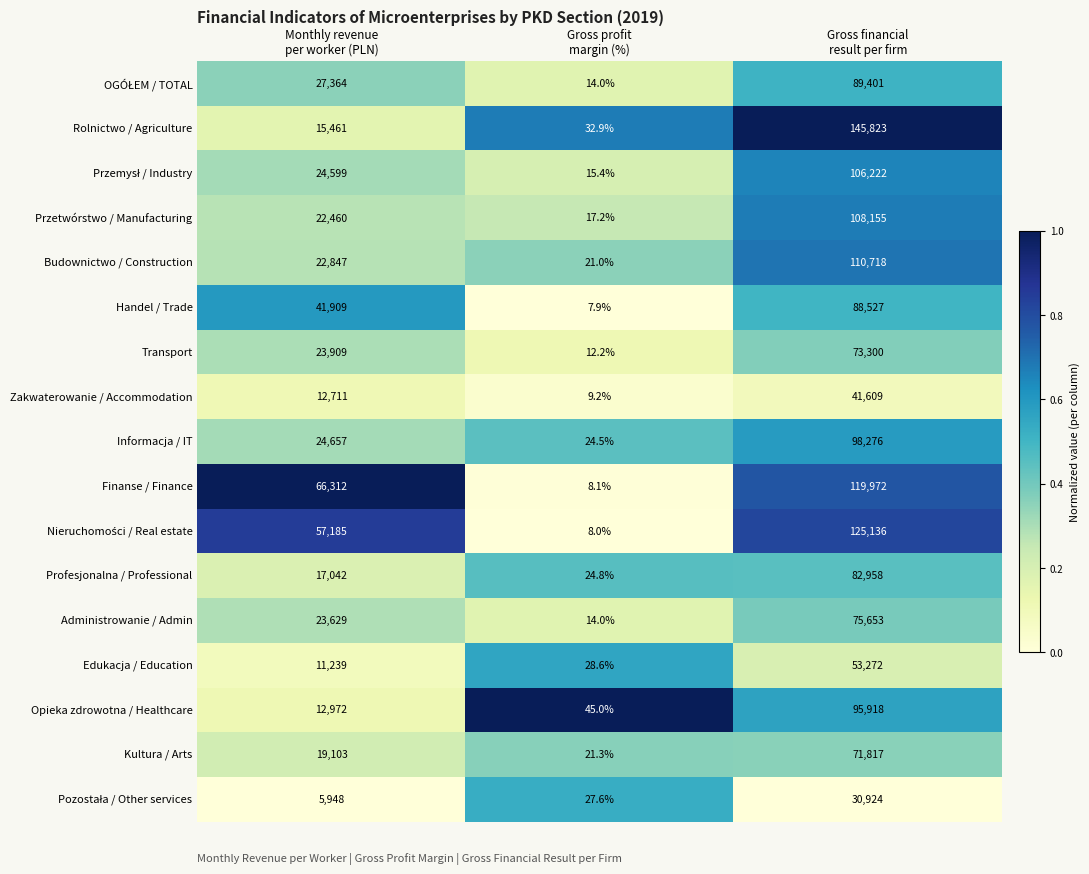

Which label corresponds to the smallest value in the chart?

Gross profit
margin (%)